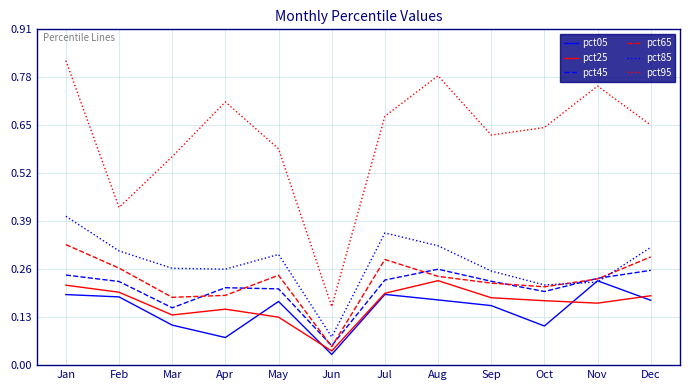

At which category is the sum across all series the highest?

Jan